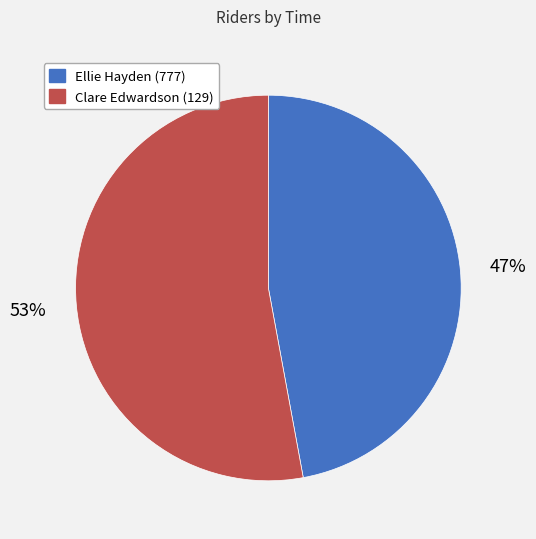

How many segments does this pie chart have?

2